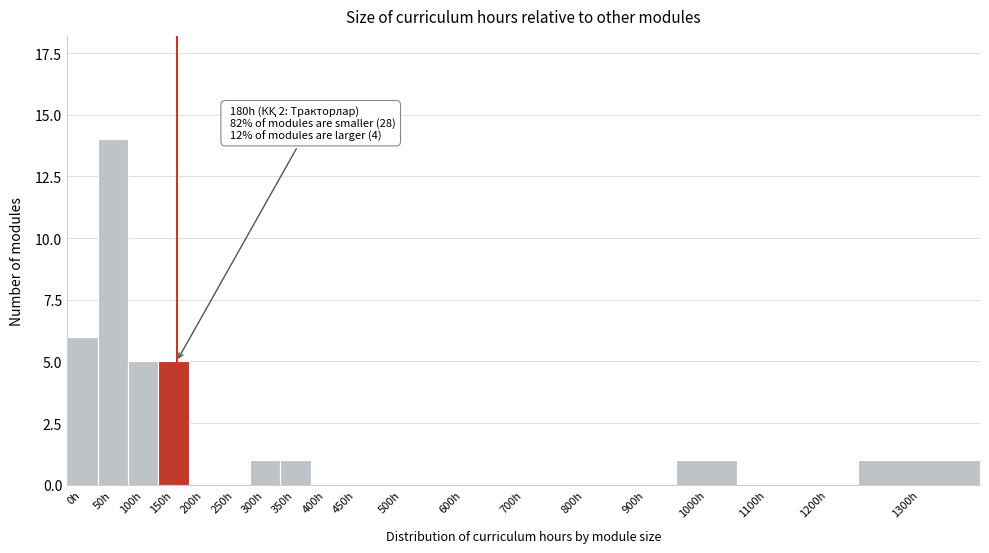

Reading right to left, extract all data points from this chart.

1300h=1	1200h=0	1100h=0	1000h=1	900h=0	800h=0	700h=0	600h=0	500h=0	450h=0	400h=0	350h=1	300h=1	250h=0	200h=0	150h=5	100h=5	50h=14	0h=6